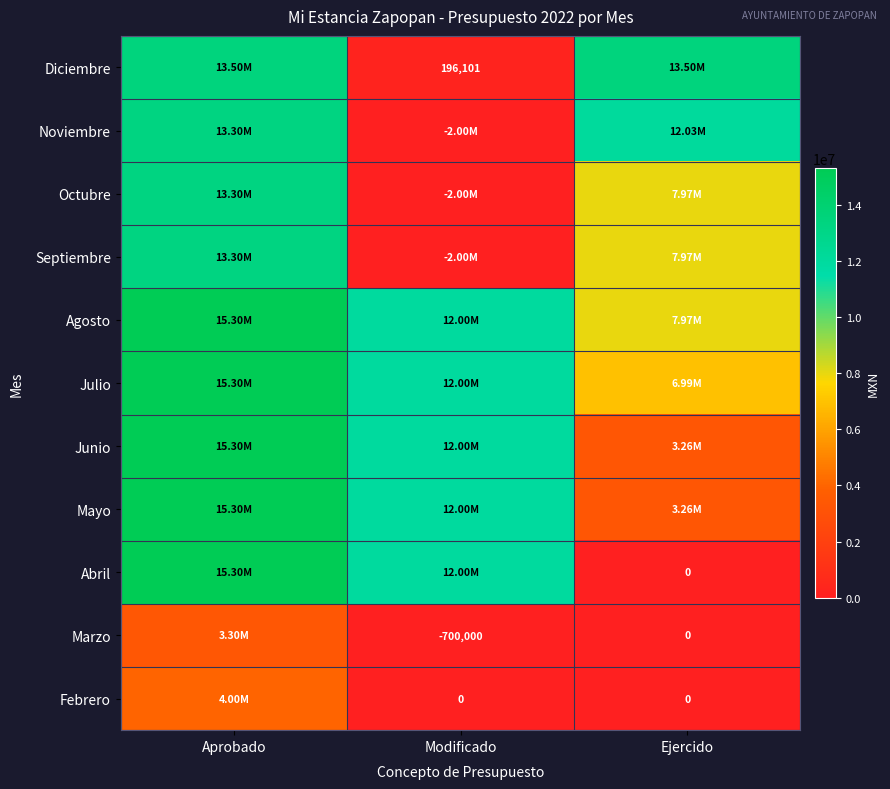

At how many categories does at least one series exceed 12566836?

2